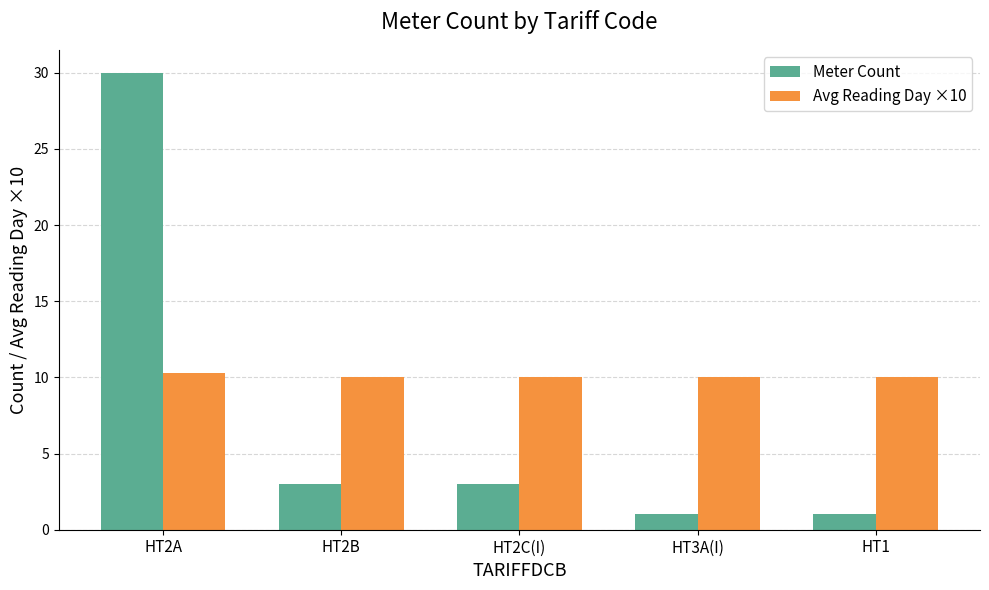

List the series in order of their peak value, highest first.

Meter Count, Avg Reading Day ×10